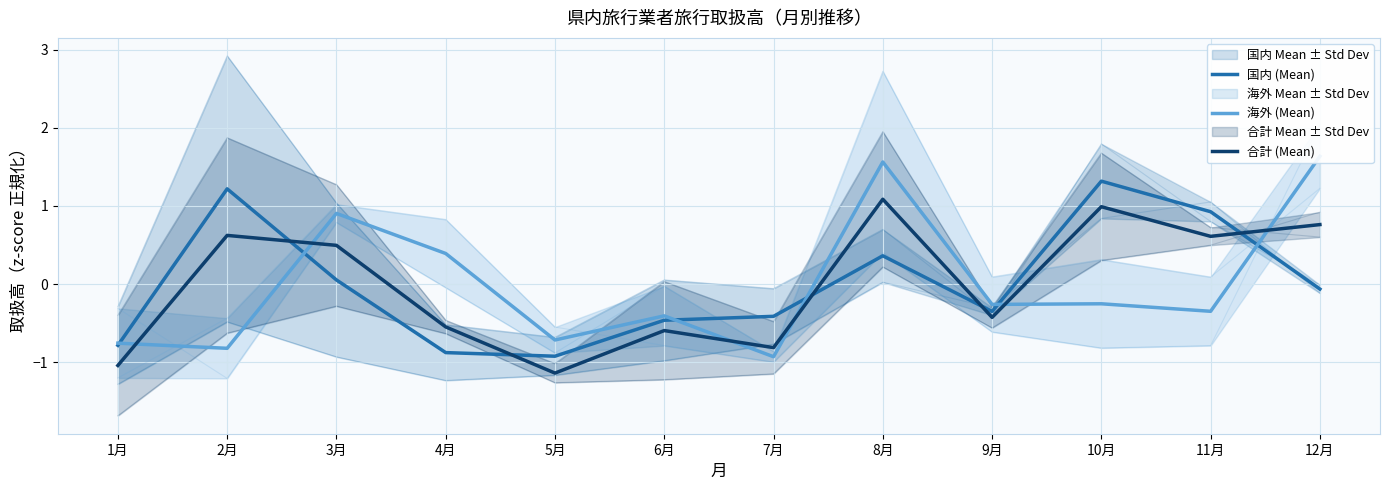

What is the label of the 12th point from the right?

1月